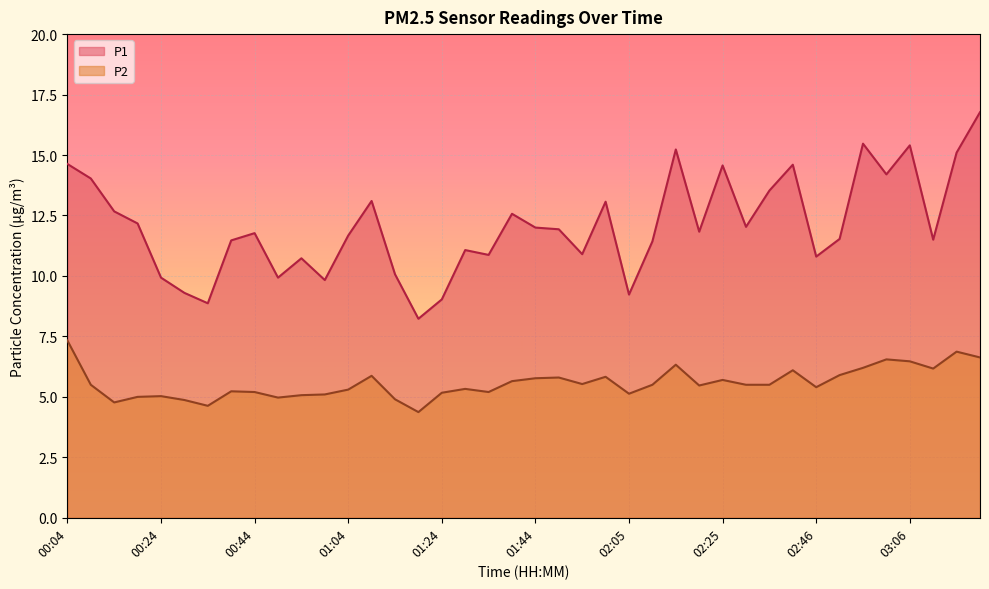

What is the total value across all series at 01:50?

17.7